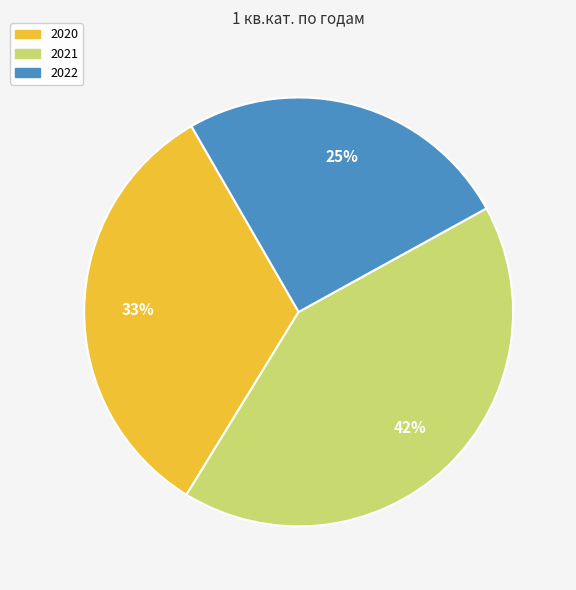

To the nearest percent, what is the average slice percentage?

33%